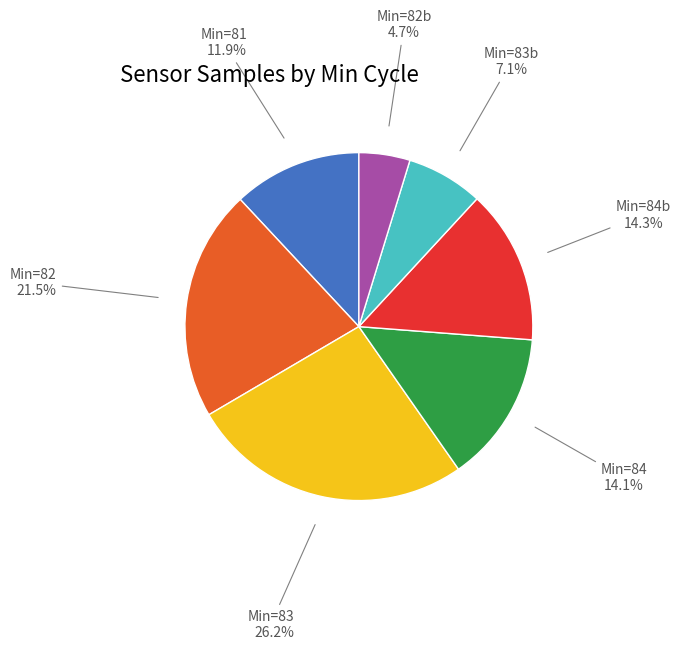

Count the number of slices in the pie.

7